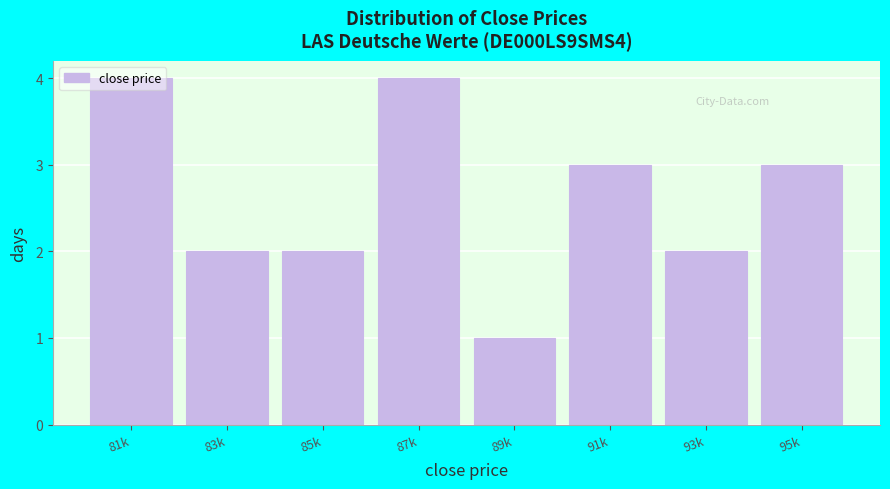

What is the sum of the values at 87k and 85k?

6